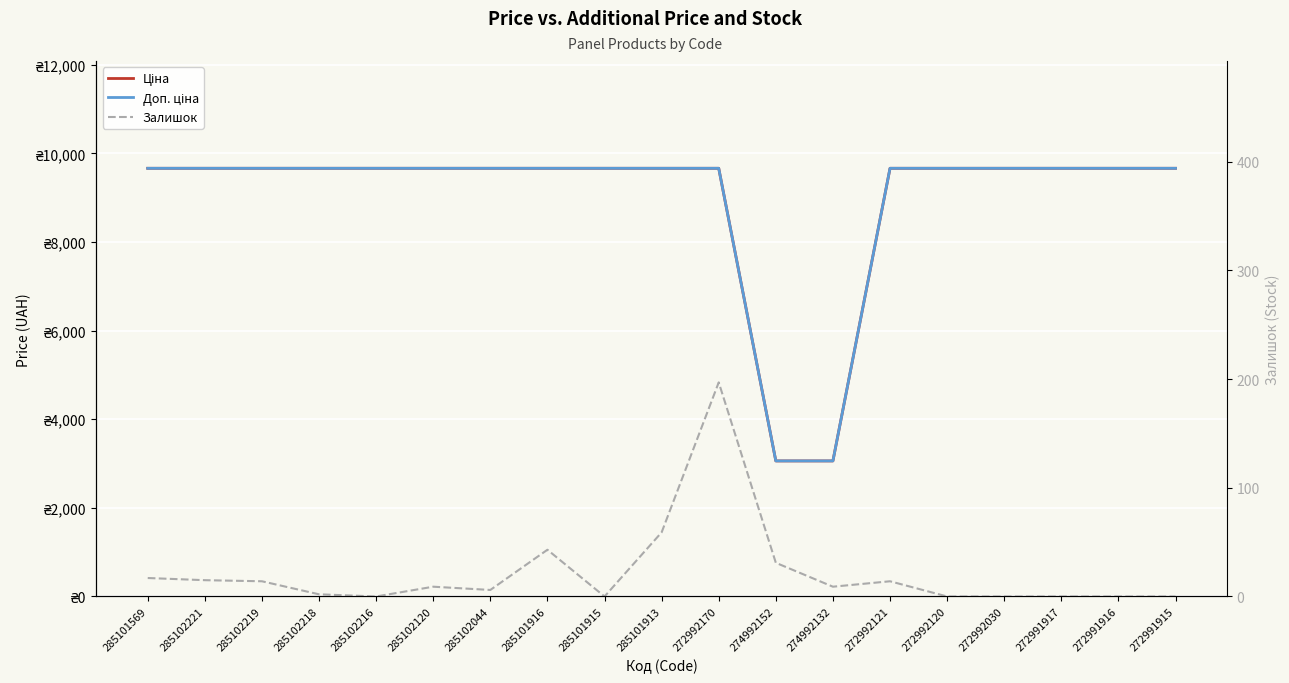

What is the minimum value for Ціна?

3059.7